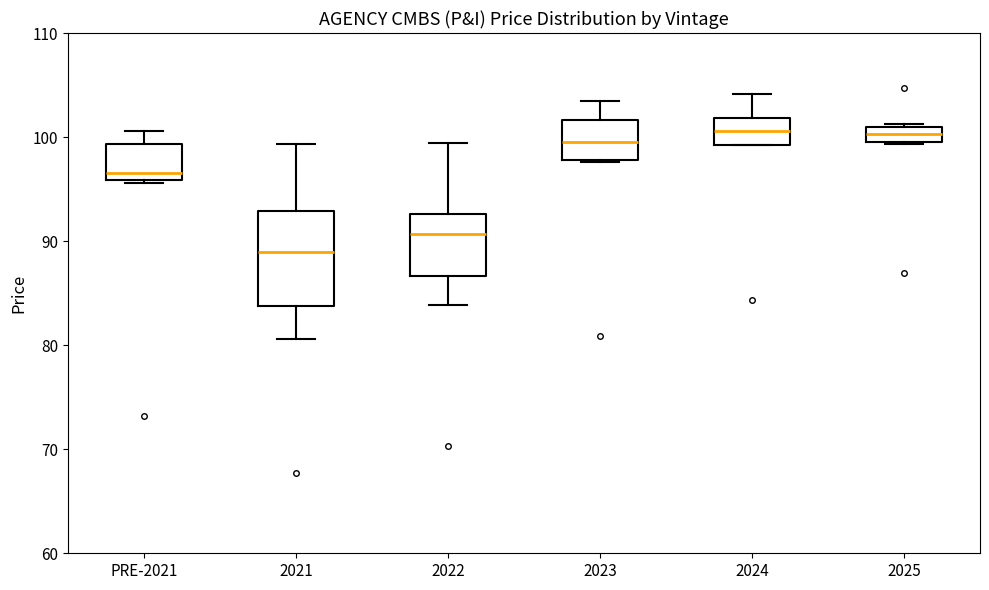

Which box is the tallest, from its lower edge to its upper edge?

2021